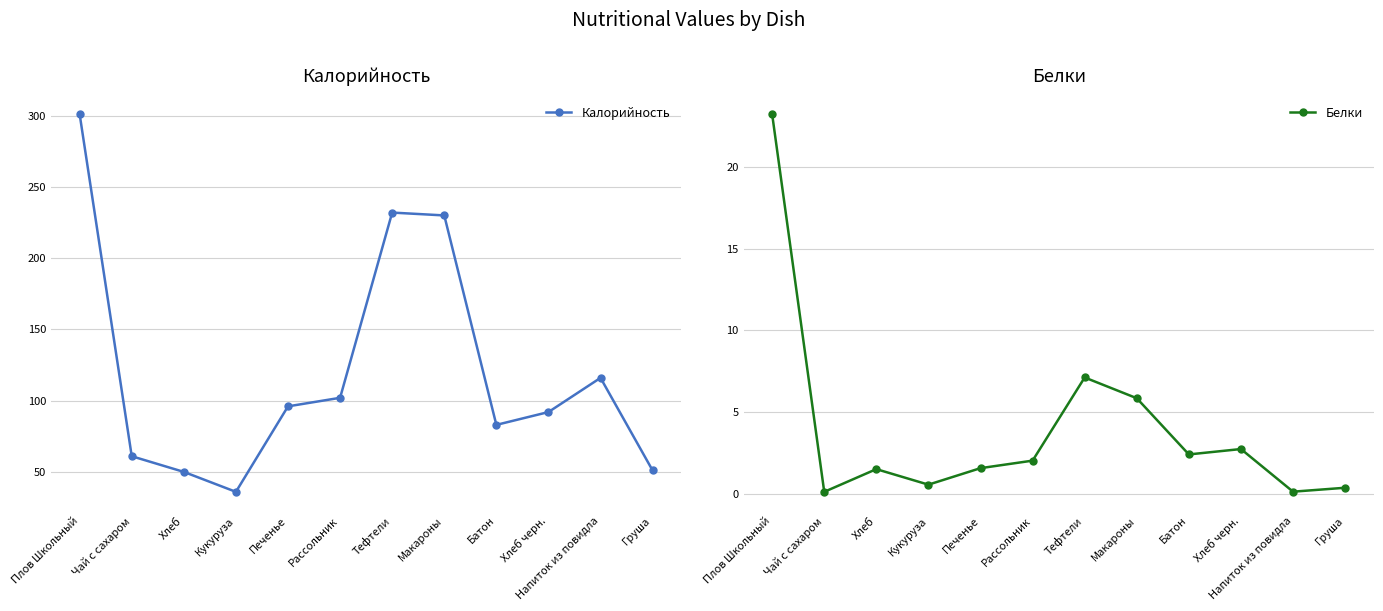

True or false: Калорийность and Белки cross at least once.

False